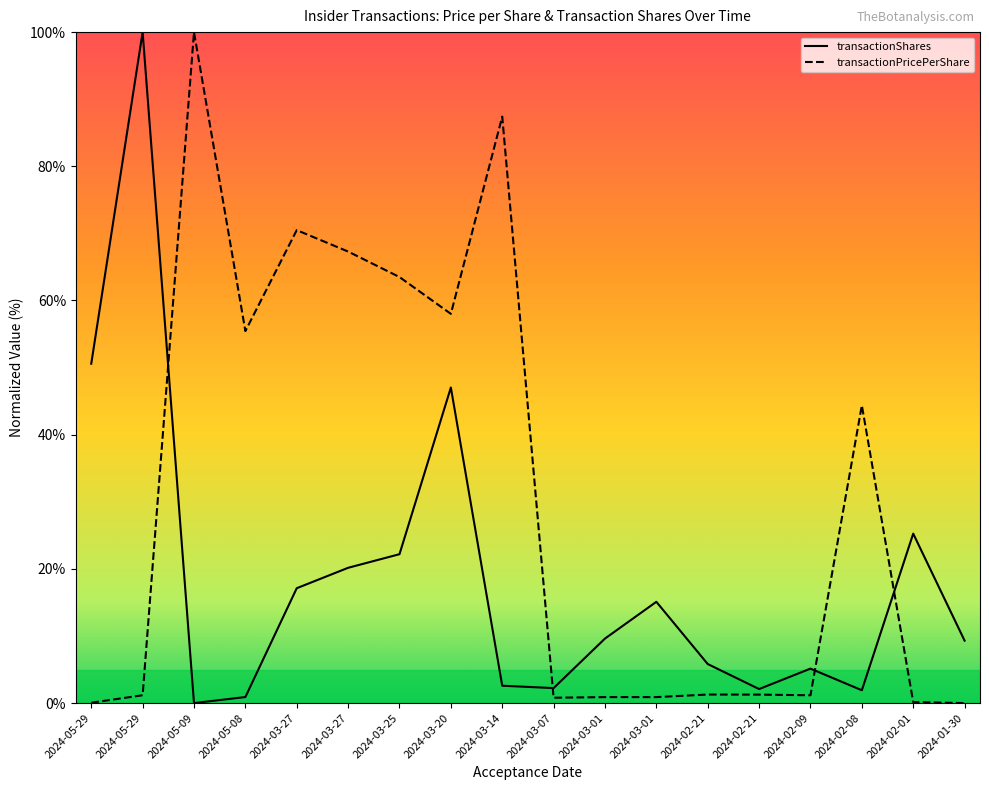

Which series has the largest total across all categories?

transactionPricePerShare